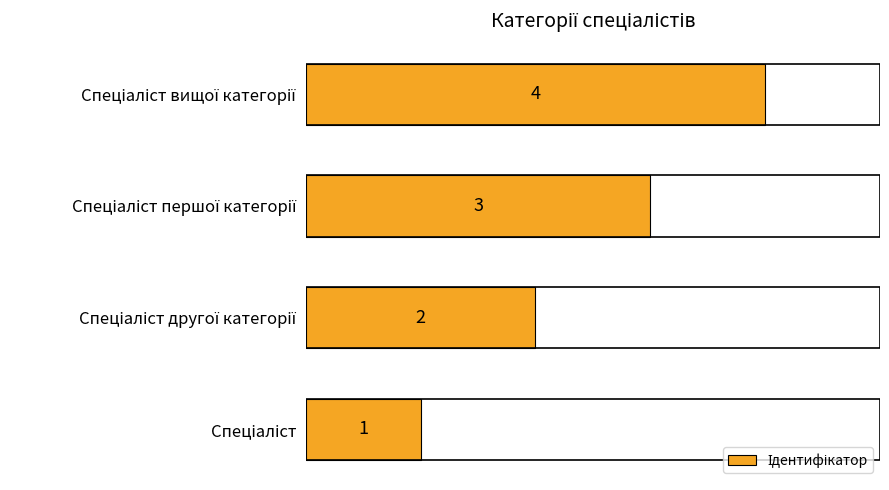

What is the maximum value shown in the chart?

4